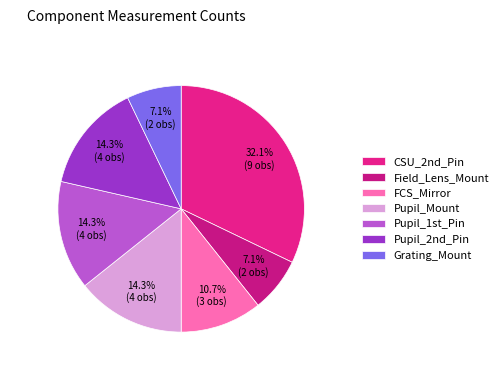

Is it true that Pupil_1st_Pin is 20% of the pie?

False